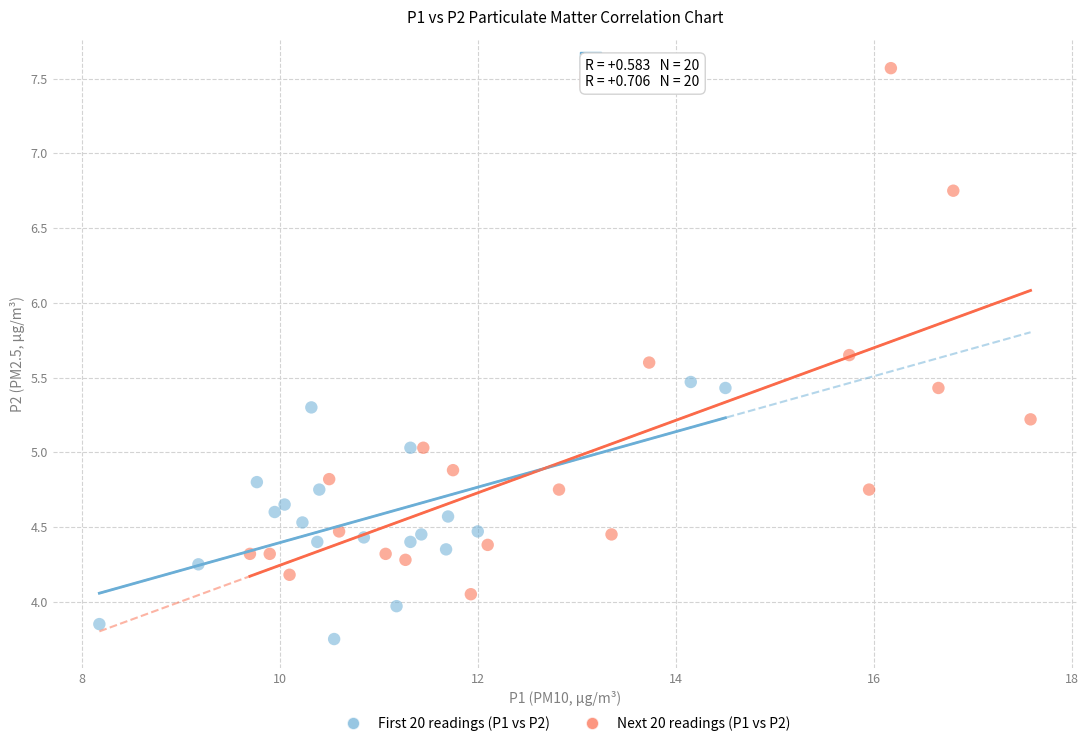

Which series contains the lowest Y value?

First 20 readings (P1 vs P2)